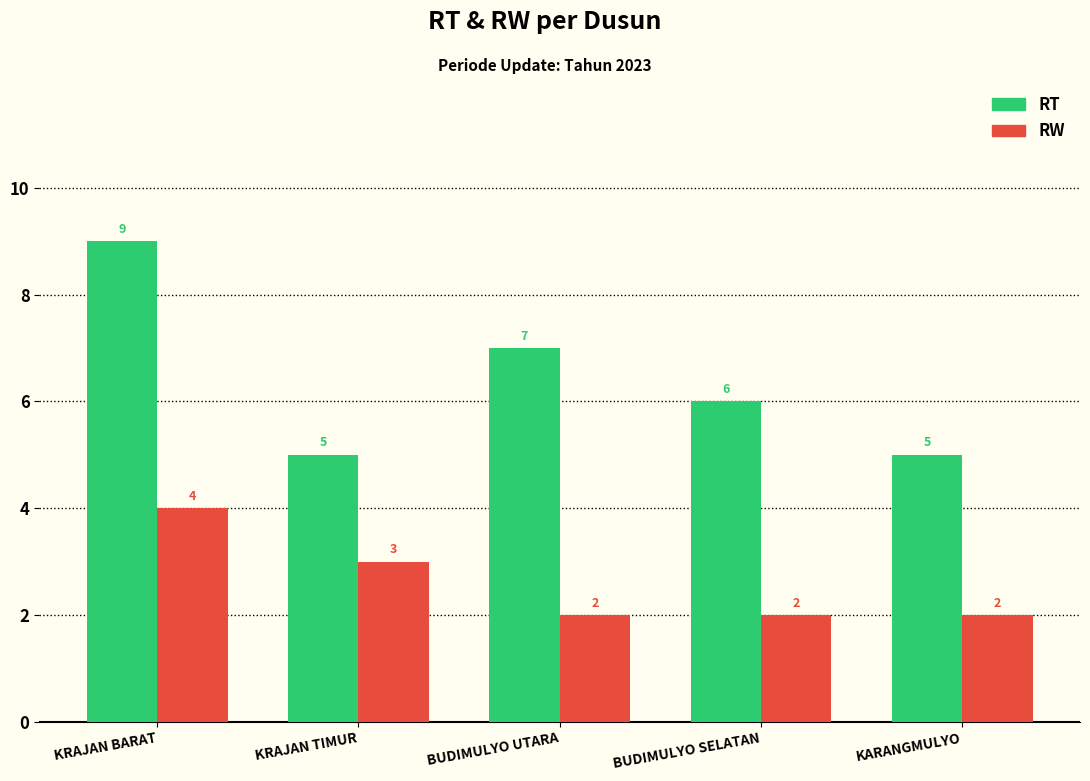

What is the greatest value displayed?

9